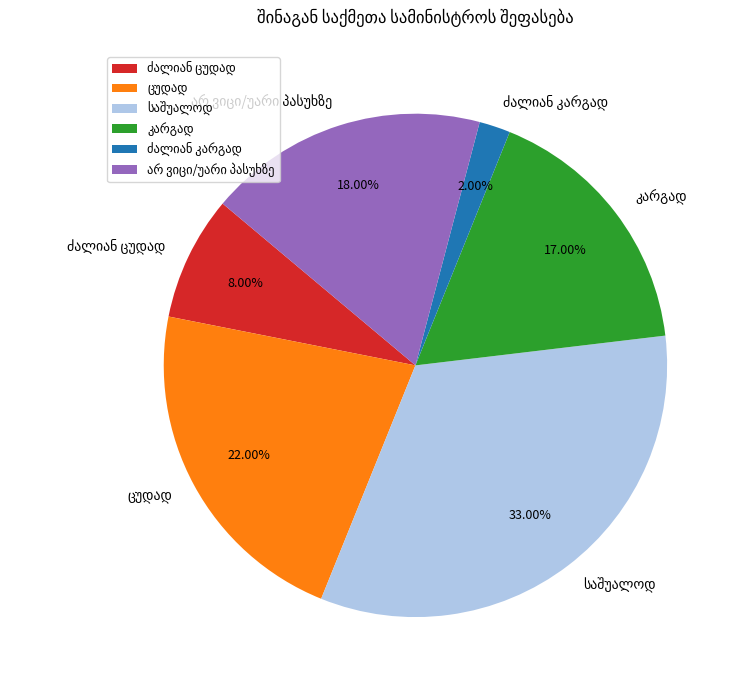

Is there a majority slice in this chart?

No